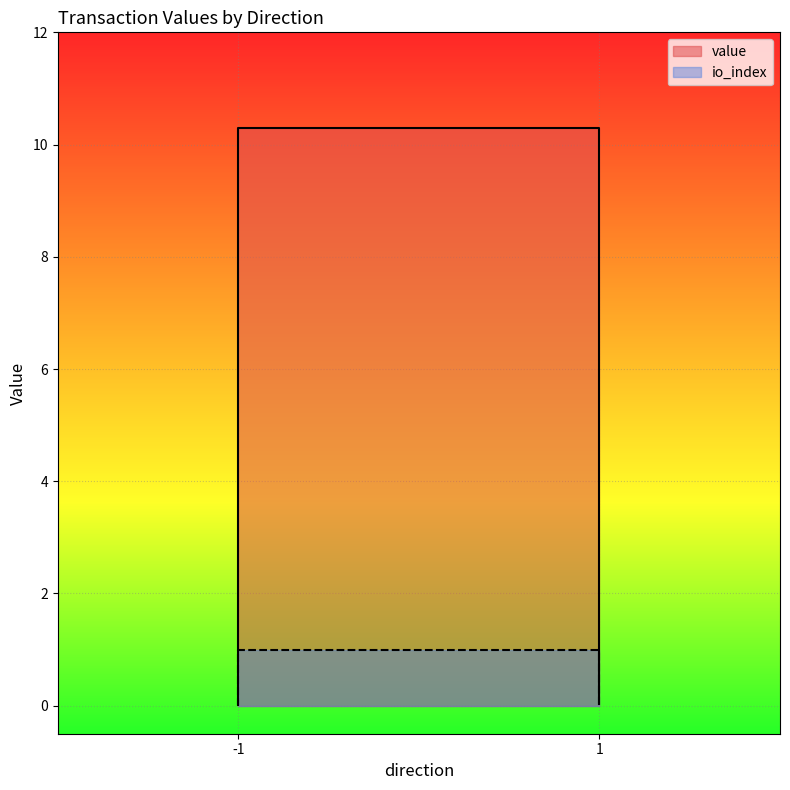

At how many categories does at least one series exceed 9?

2